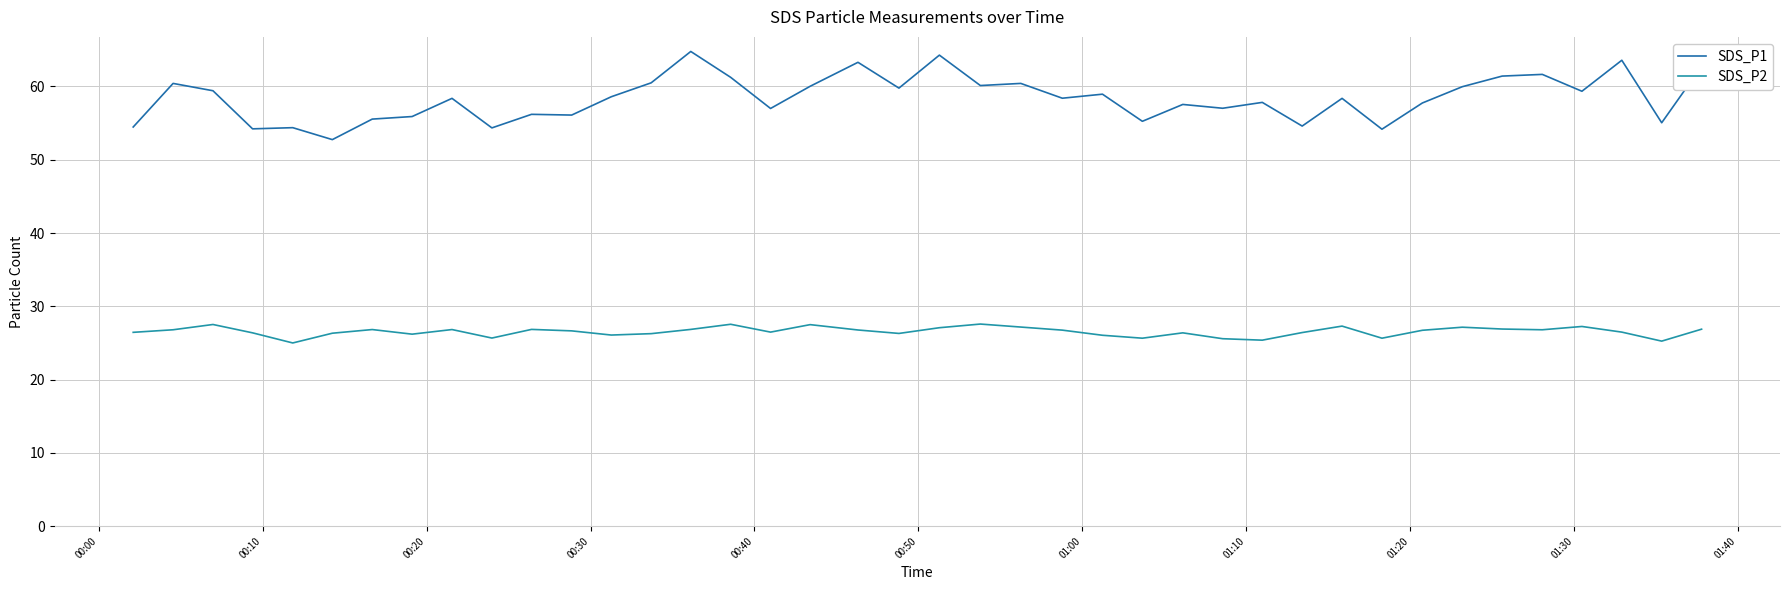

What are all the series names shown in the legend?

SDS_P1, SDS_P2